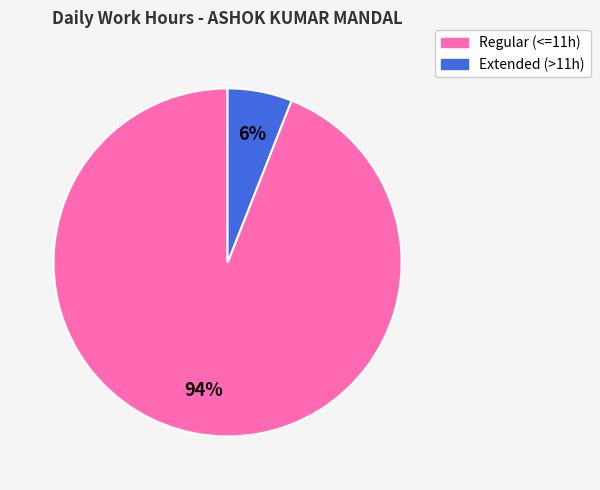

Is there any slice that represents more than half of the pie?

Yes